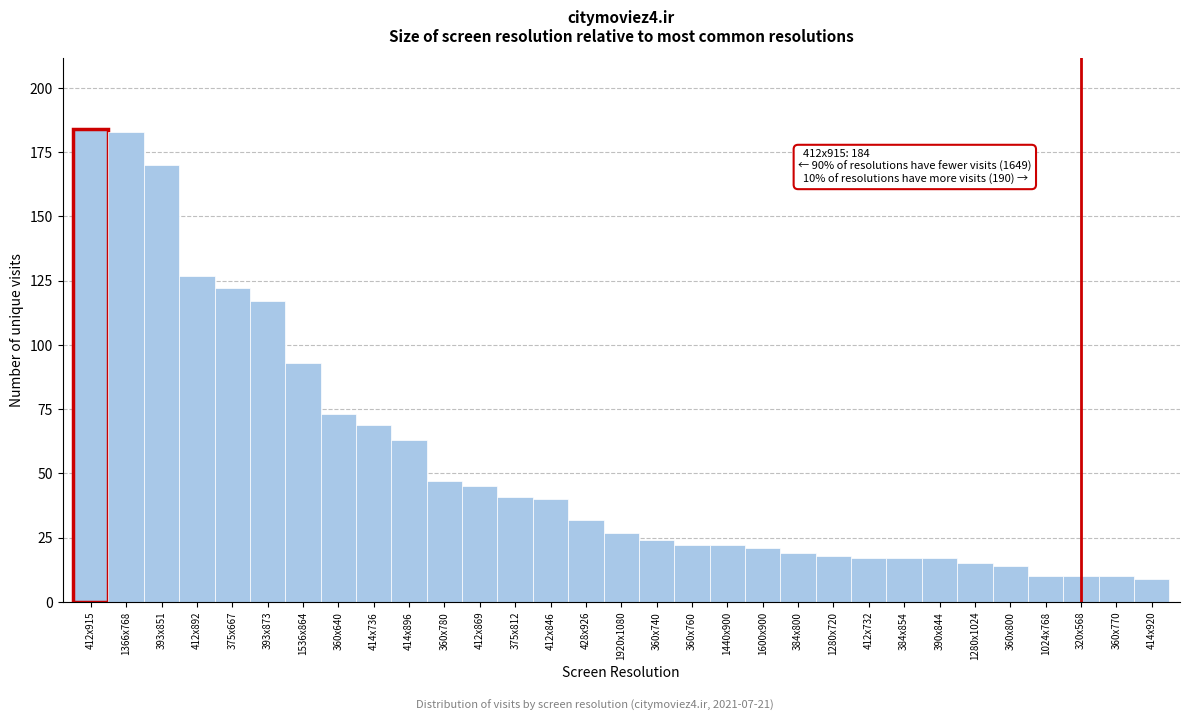

Which has a higher value, 1920x1080 or 414x896?

414x896